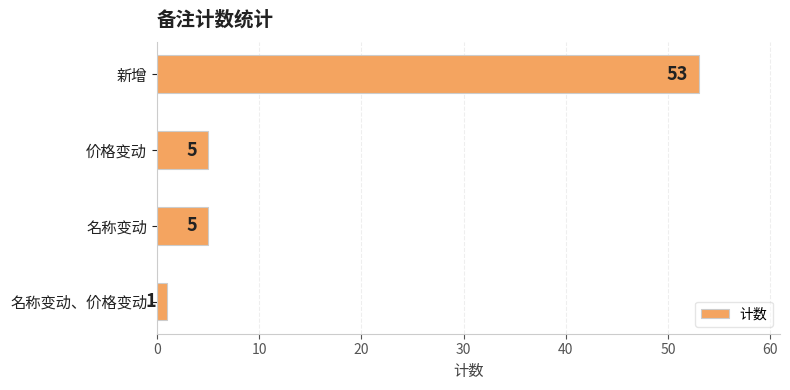

What is the sum of all values?

64